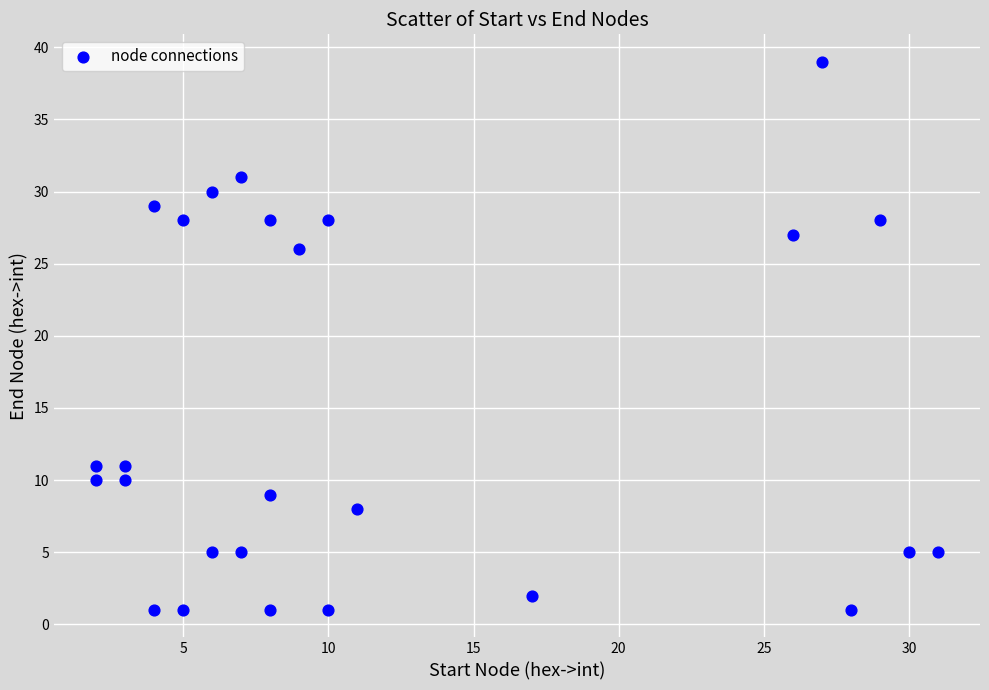

What is the range of Y values (max minus min)?

38